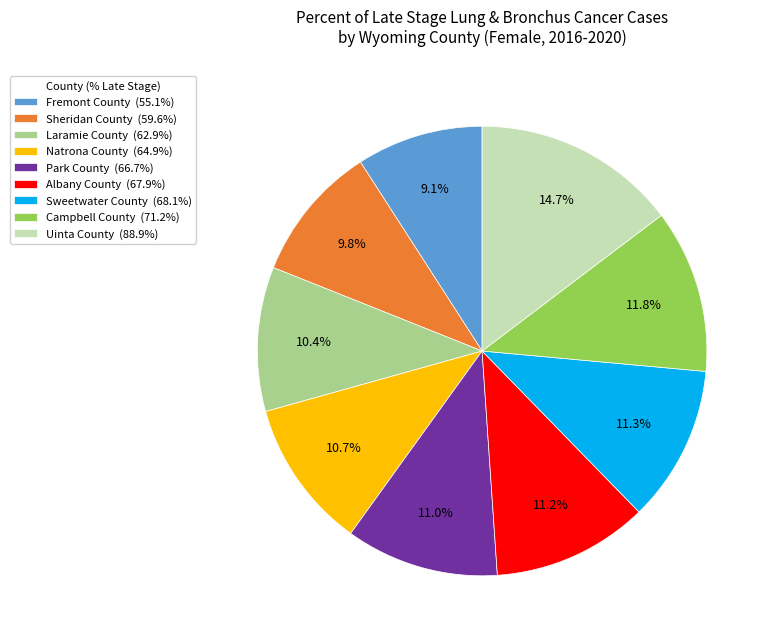

Does Campbell County (71.2%) represent more than half of the total?

No